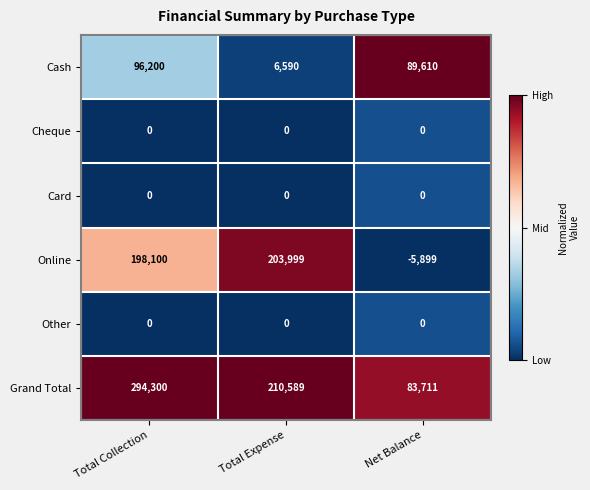

How many distinct data groups are displayed?

6